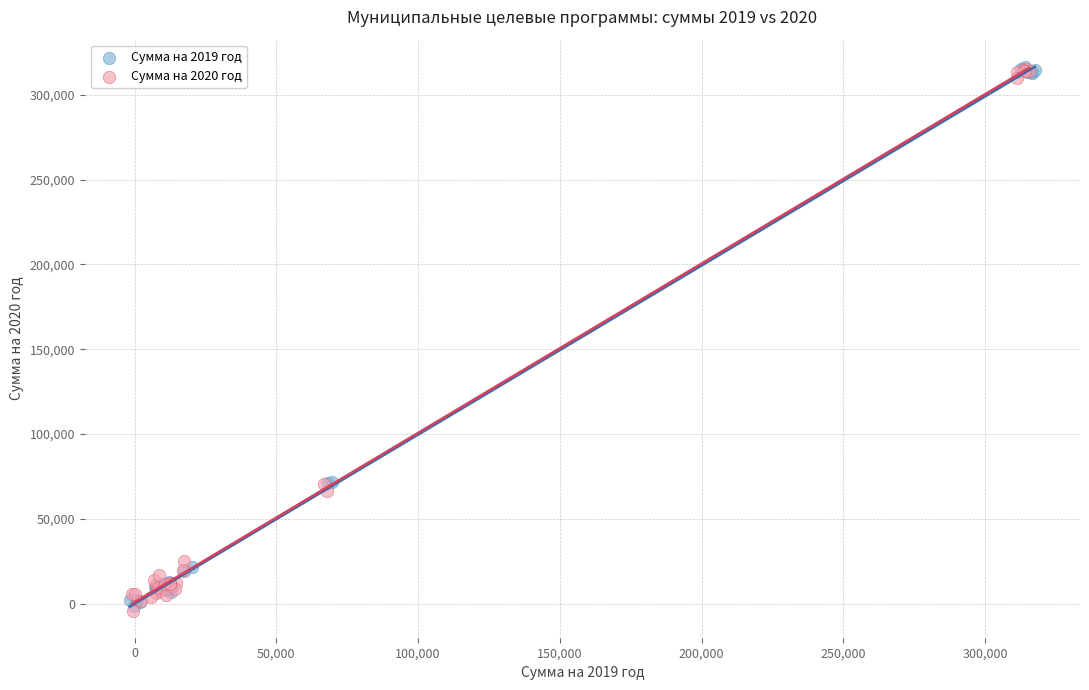

Which series contains the lowest Y value?

Сумма на 2020 год